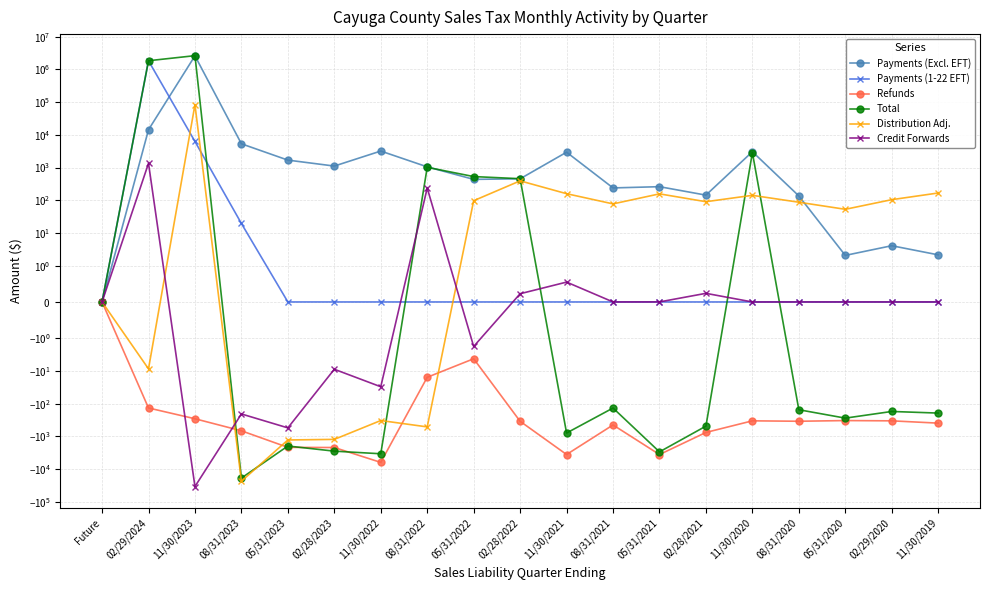

The value of Refunds at 11/30/2023 is -142.2. True or false?

False